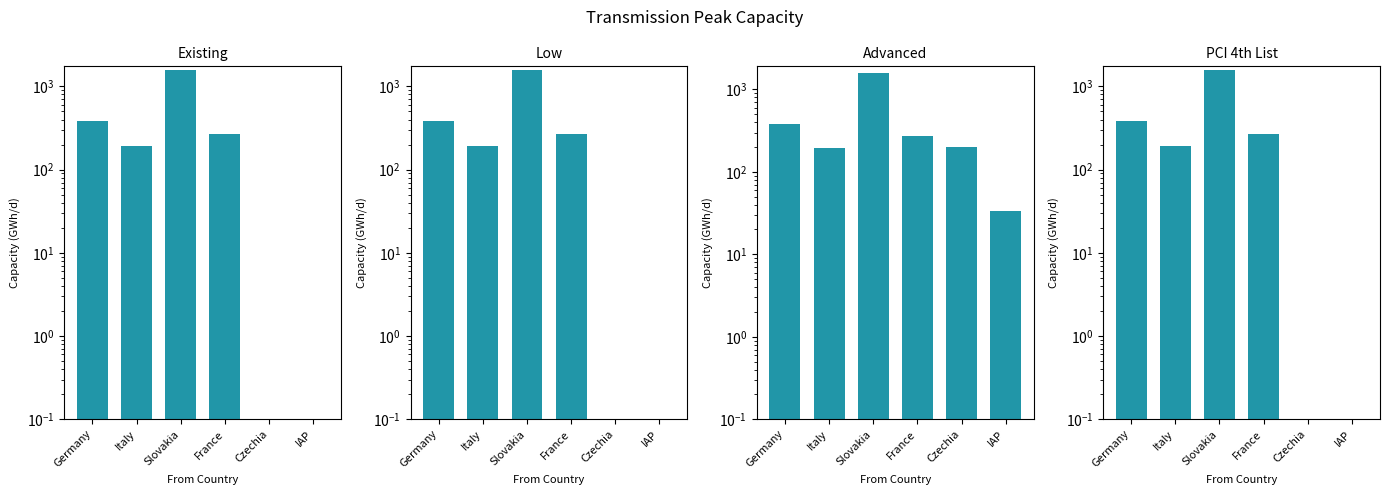

Reading right to left, what are all the values shown in this chart?

Existing: IAP=0.0	Czechia=0.0	France=270.0	Slovakia=1570.4	Italy=193.3	Germany=382.7
Low: IAP=0.0	Czechia=0.0	France=270.0	Slovakia=1570.4	Italy=193.3	Germany=382.7
Advanced: IAP=33.3	Czechia=201.4	France=270.0	Slovakia=1570.4	Italy=193.3	Germany=382.7
PCI 4th List: IAP=0.0	Czechia=0.0	France=270.0	Slovakia=1570.4	Italy=193.3	Germany=382.7